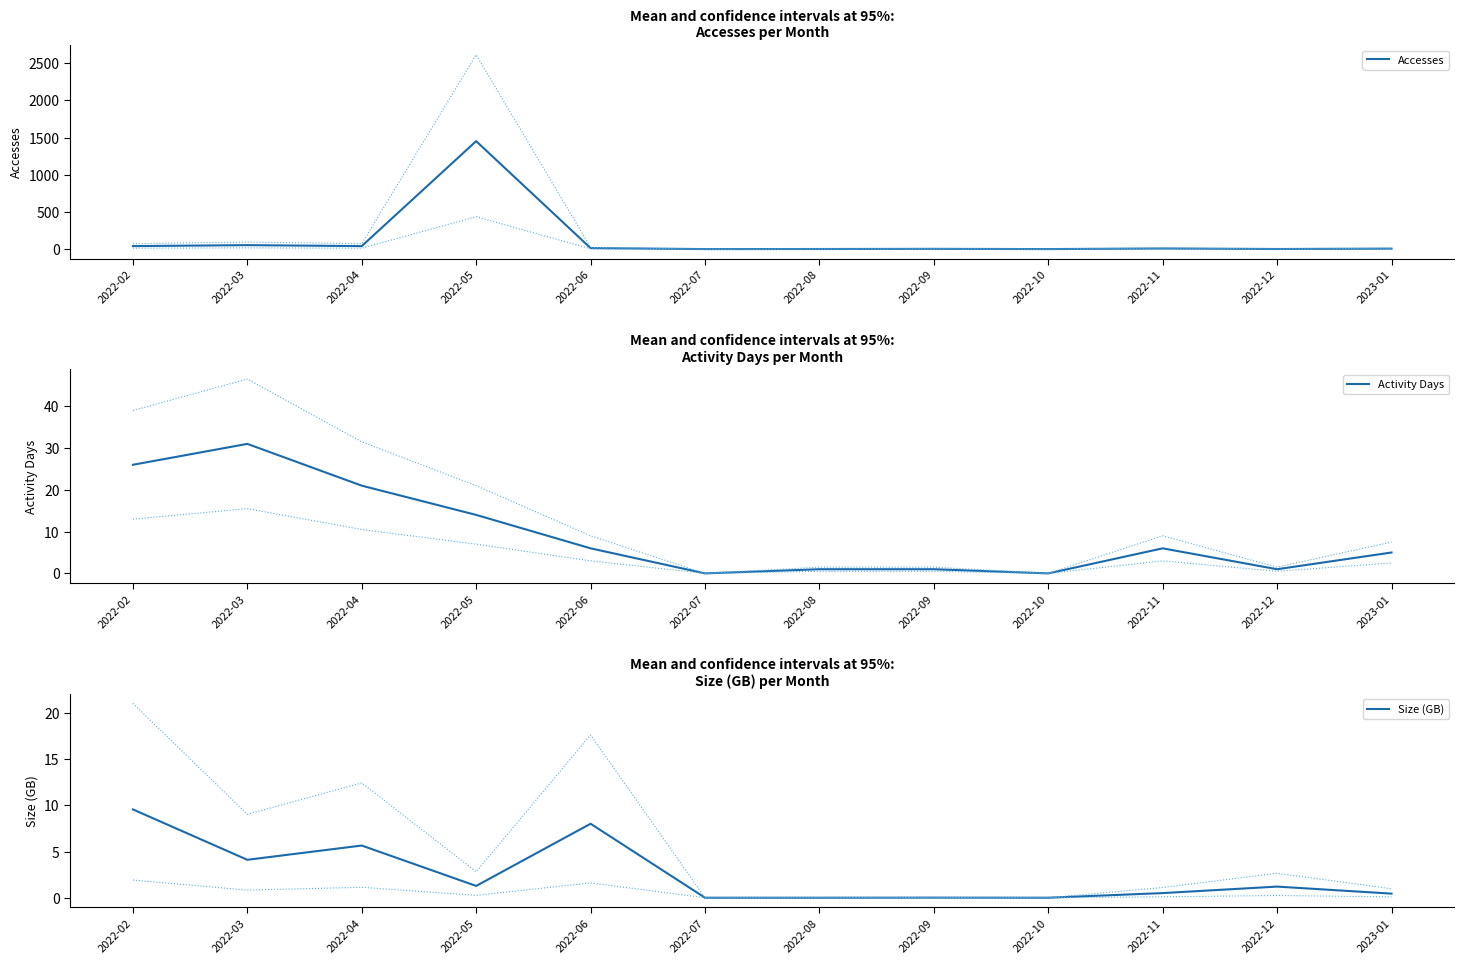

What position from the left is 2022-02?

1